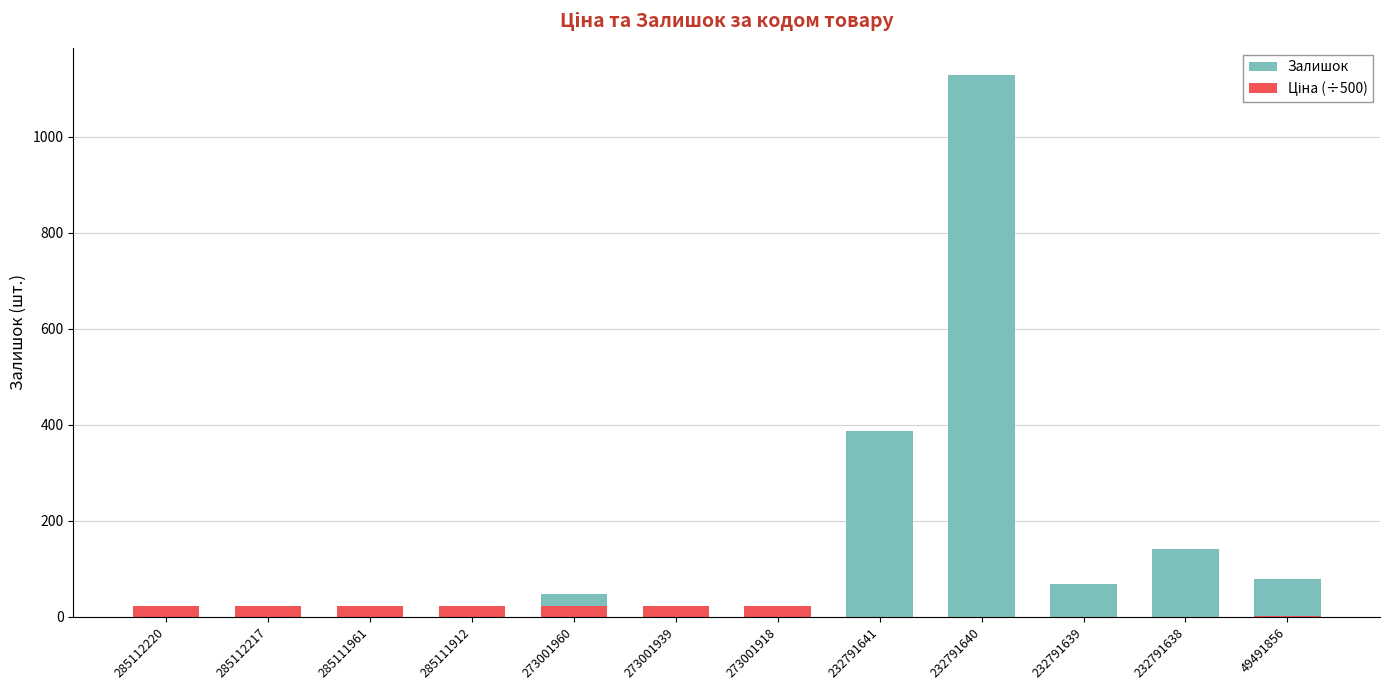

List the series in order of their overall mean, highest first.

Залишок, Ціна (÷500)